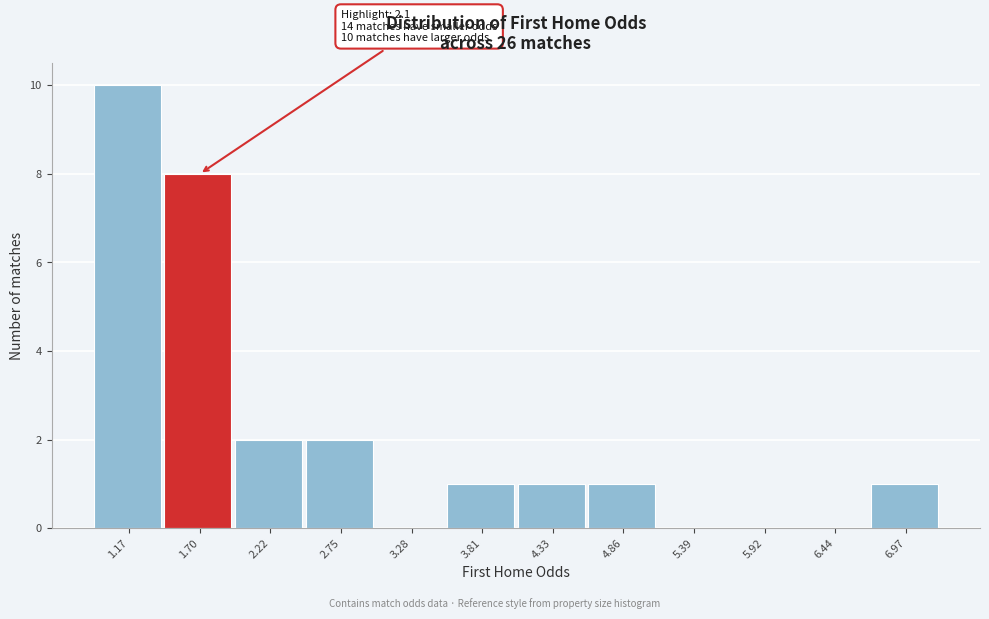

Reading left to right, extract all data points from this chart.

1.17=10	1.70=8	2.22=2	2.75=2	3.28=0	3.81=1	4.33=1	4.86=1	5.39=0	5.92=0	6.44=0	6.97=1